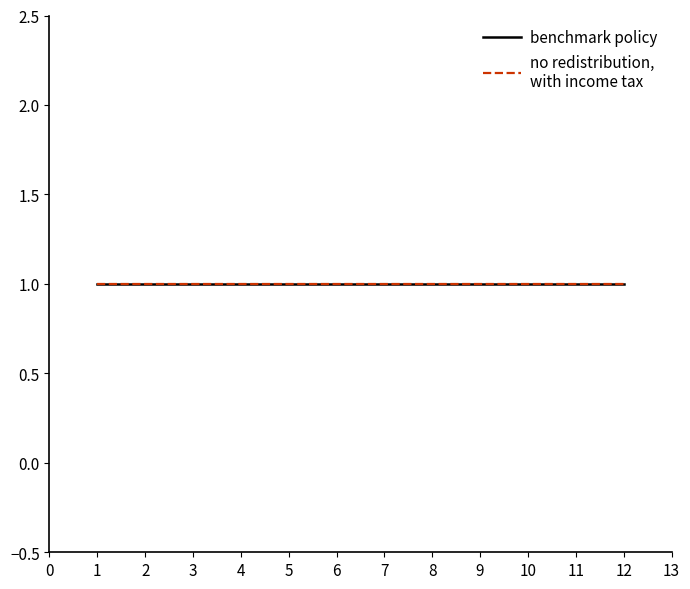

At which label does benchmark policy reach its minimum?

1